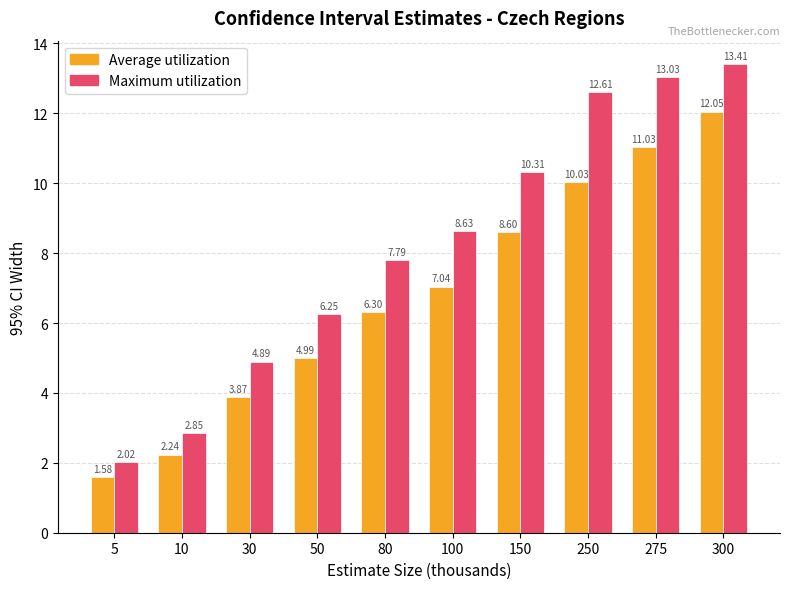

What is the total value across all series at 10?

5.1